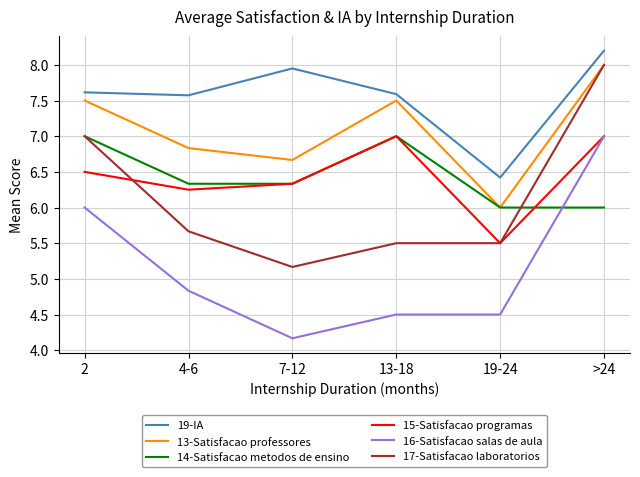

What is the difference between the maximum and minimum values in the 16-Satisfacao salas de aula series?

2.8